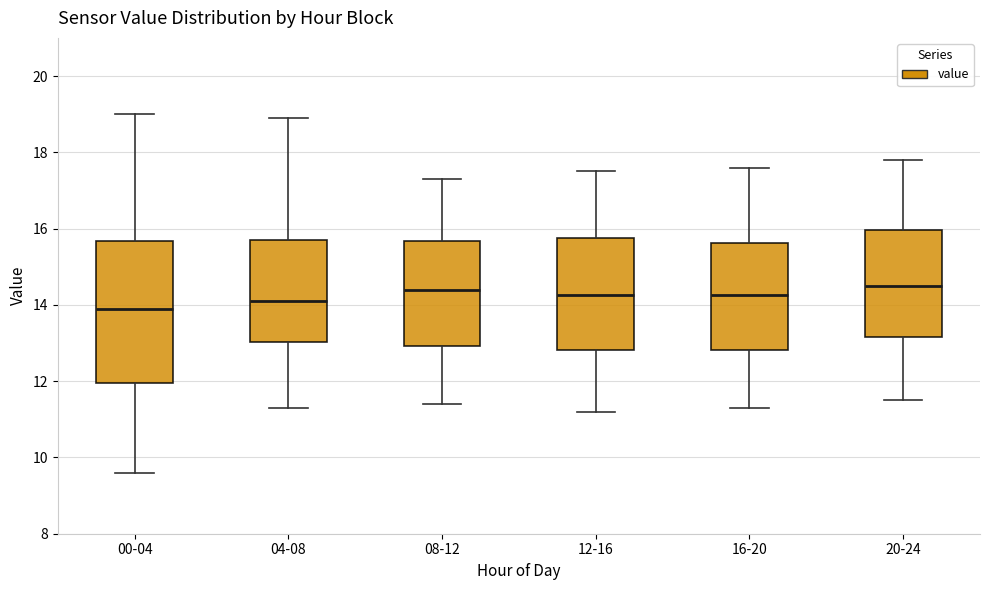

Where does the upper whisker of the box for 00-04 end on the y-axis? The values are not printed on the chart, so give them approximately, as read against the axis.

19.0